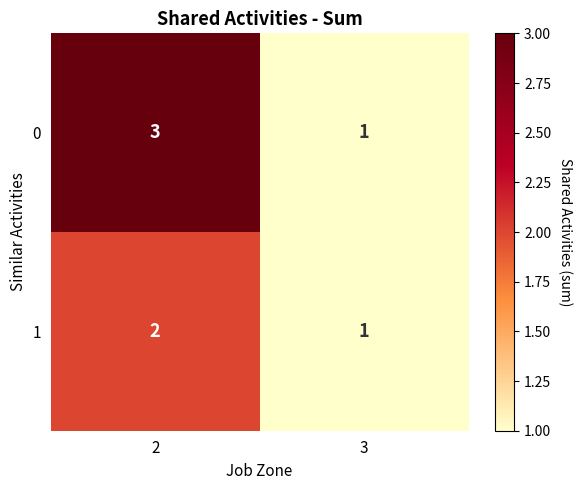

What is the total value across all series at 2?

5